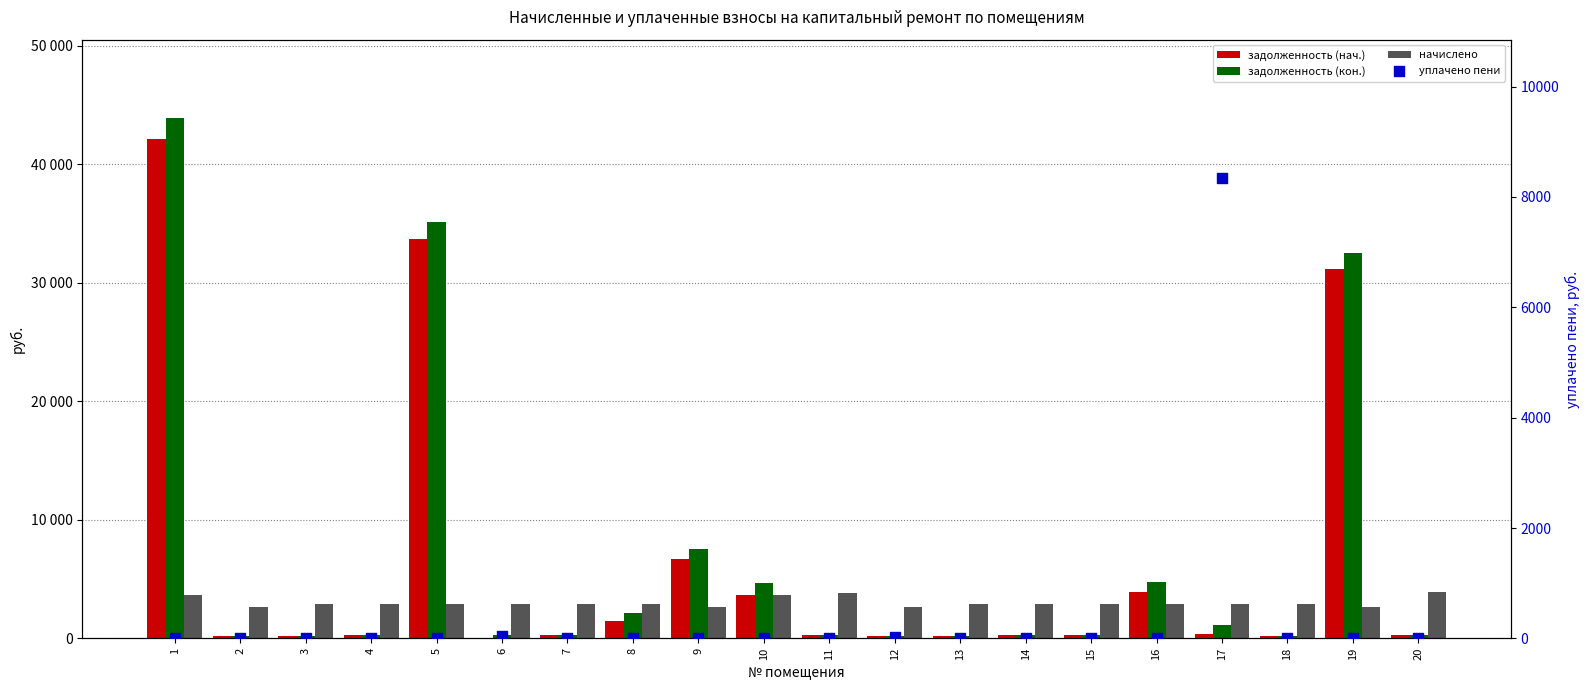

Which series has the largest Y range (max minus min)?

задолженность (кон.)